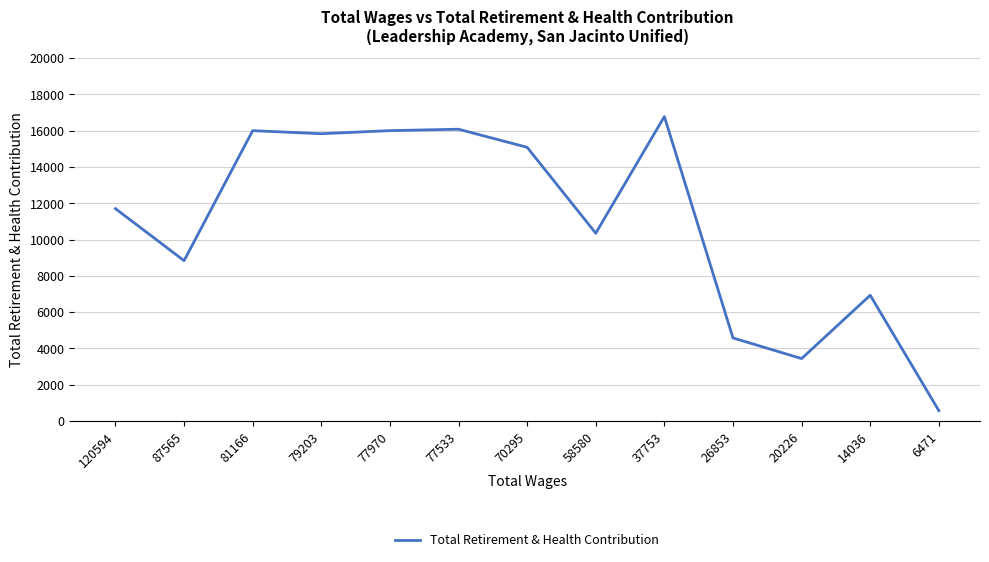

Read the value at 58580, to the nearest 50.

10350